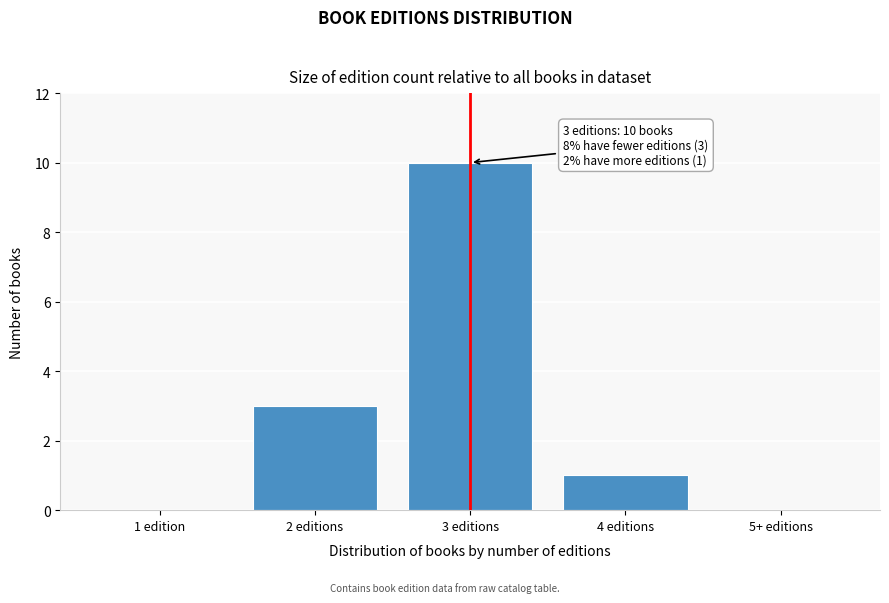

Reading left to right, extract all data points from this chart.

1 edition=0	2 editions=3	3 editions=10	4 editions=1	5+ editions=0